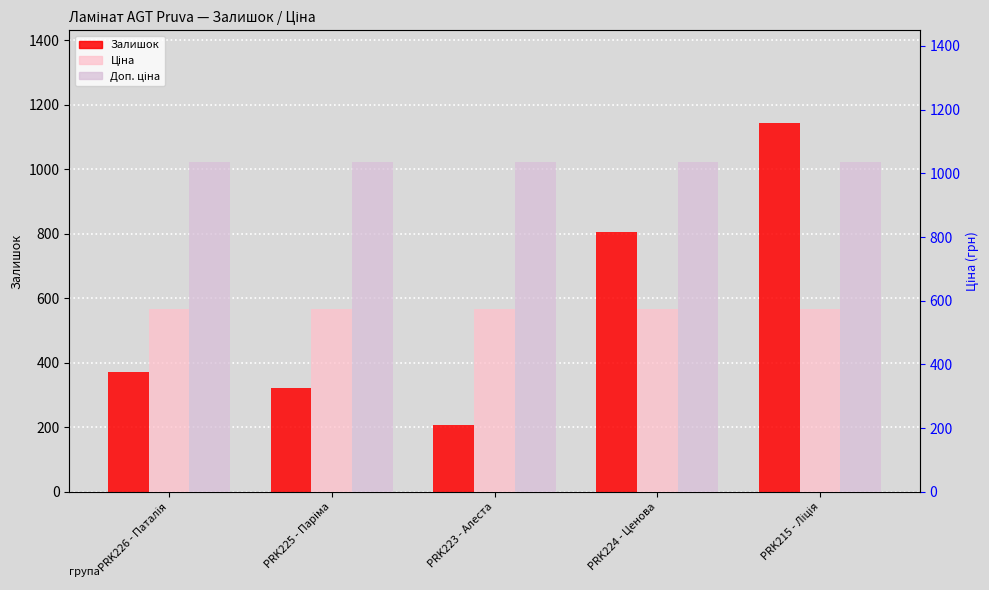

What is the difference between the maximum and minimum values in the Залишок series?

937.0